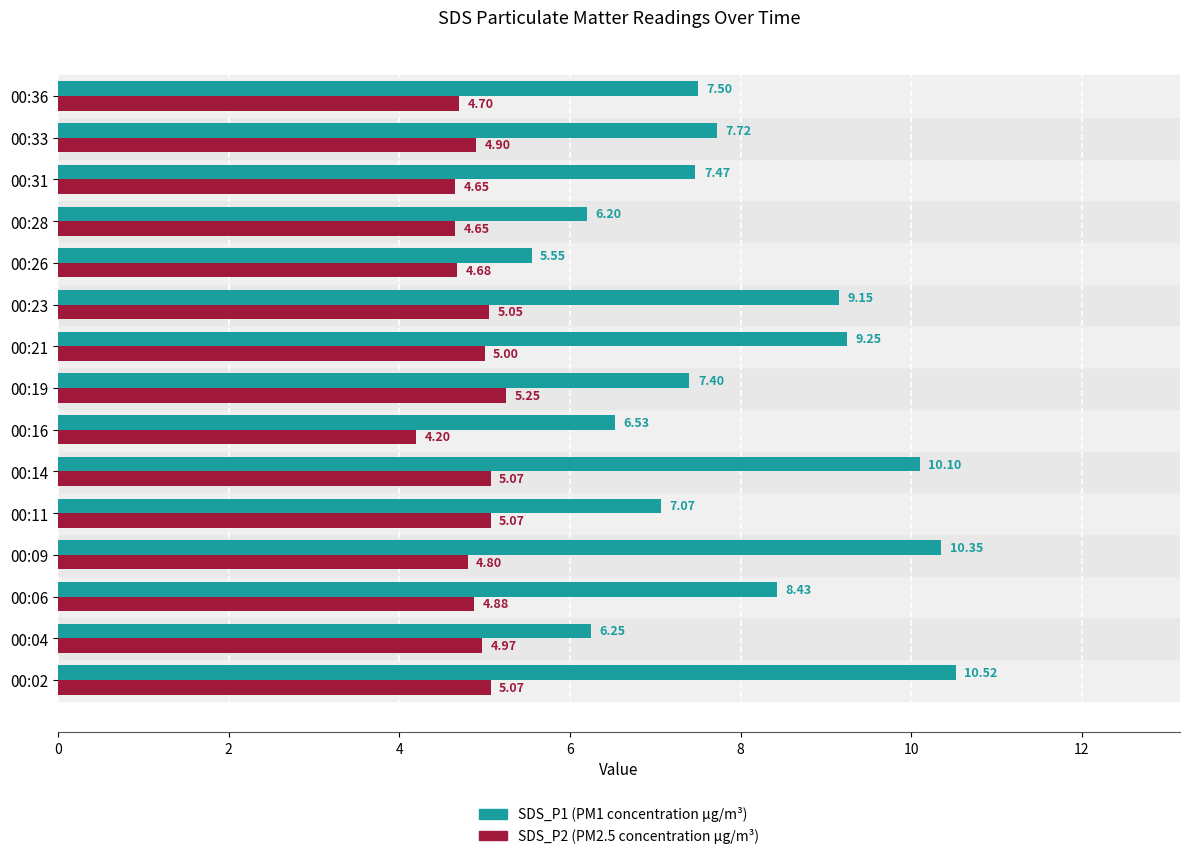

What is the total value across all series at 00:28?

10.9